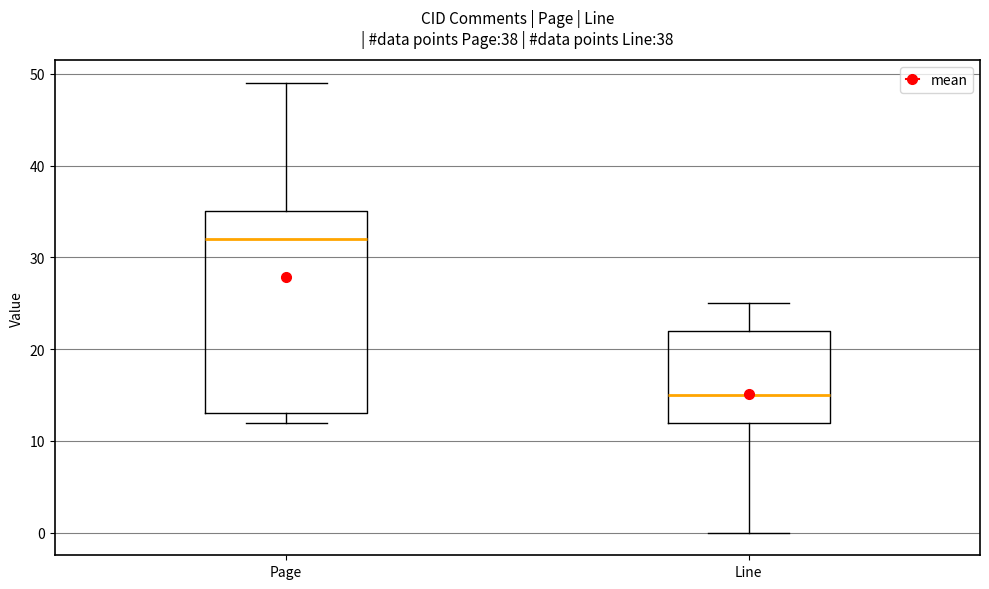

Reading left to right, read every box against the y-axis: the position of its median line, the range the box covers, and the ends of its whiskers. The values are not printed on the chart, so give them approximately, as read against the axis.

Page: median 32, box 13 to 35, whiskers 12 to 49
Line: median 15, box 12 to 22, whiskers 0 to 25